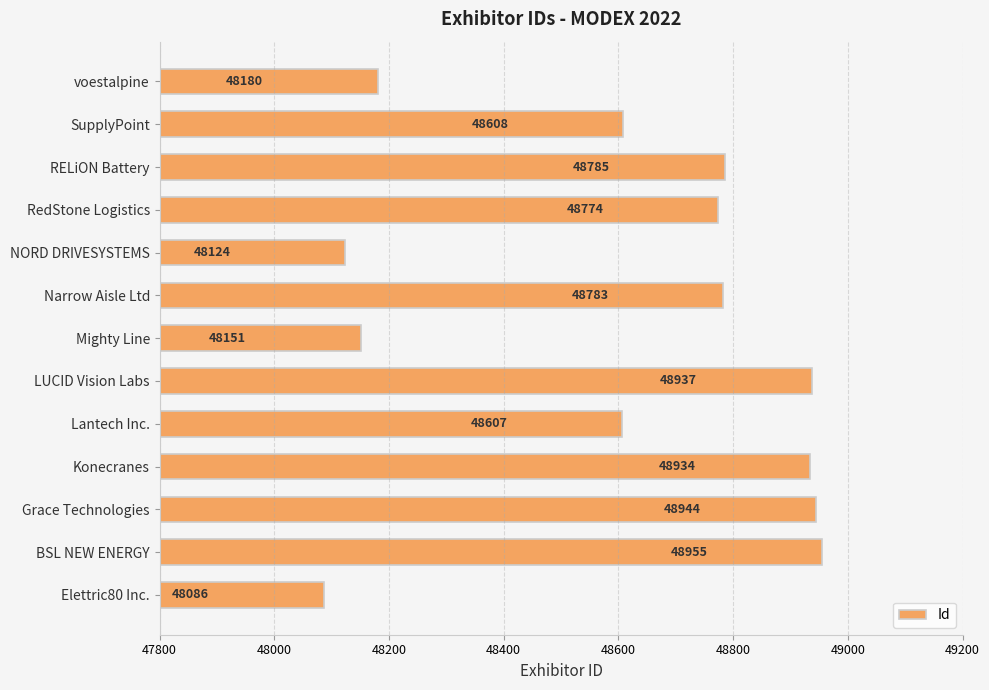

What is the maximum value shown in the chart?

48955